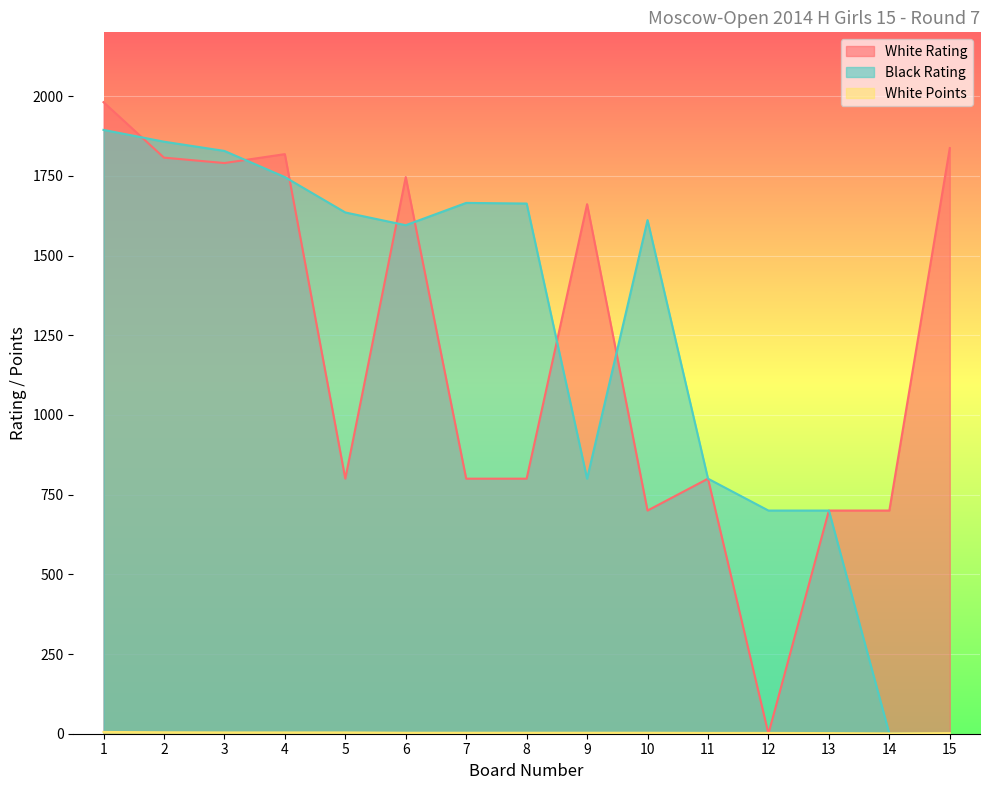

What is the difference between the White Rating values at 6 and 14?

1046.0